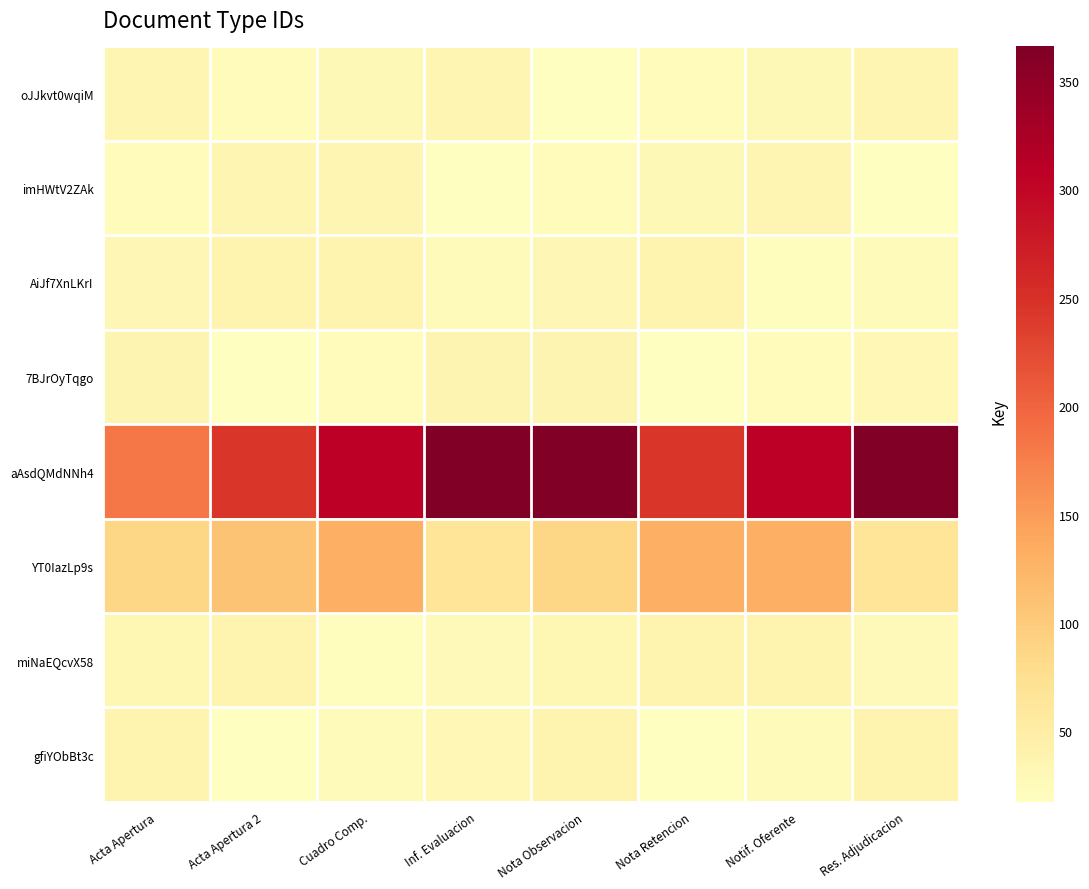

Rank the series at Acta Apertura from highest to lowest value.

aAsdQMdNNh4, YT0IazLp9s, gfiYObBt3c, 7BJrOyTqgo, oJJkvt0wqiM, miNaEQcvX58, AiJf7XnLKrI, imHWtV2ZAk